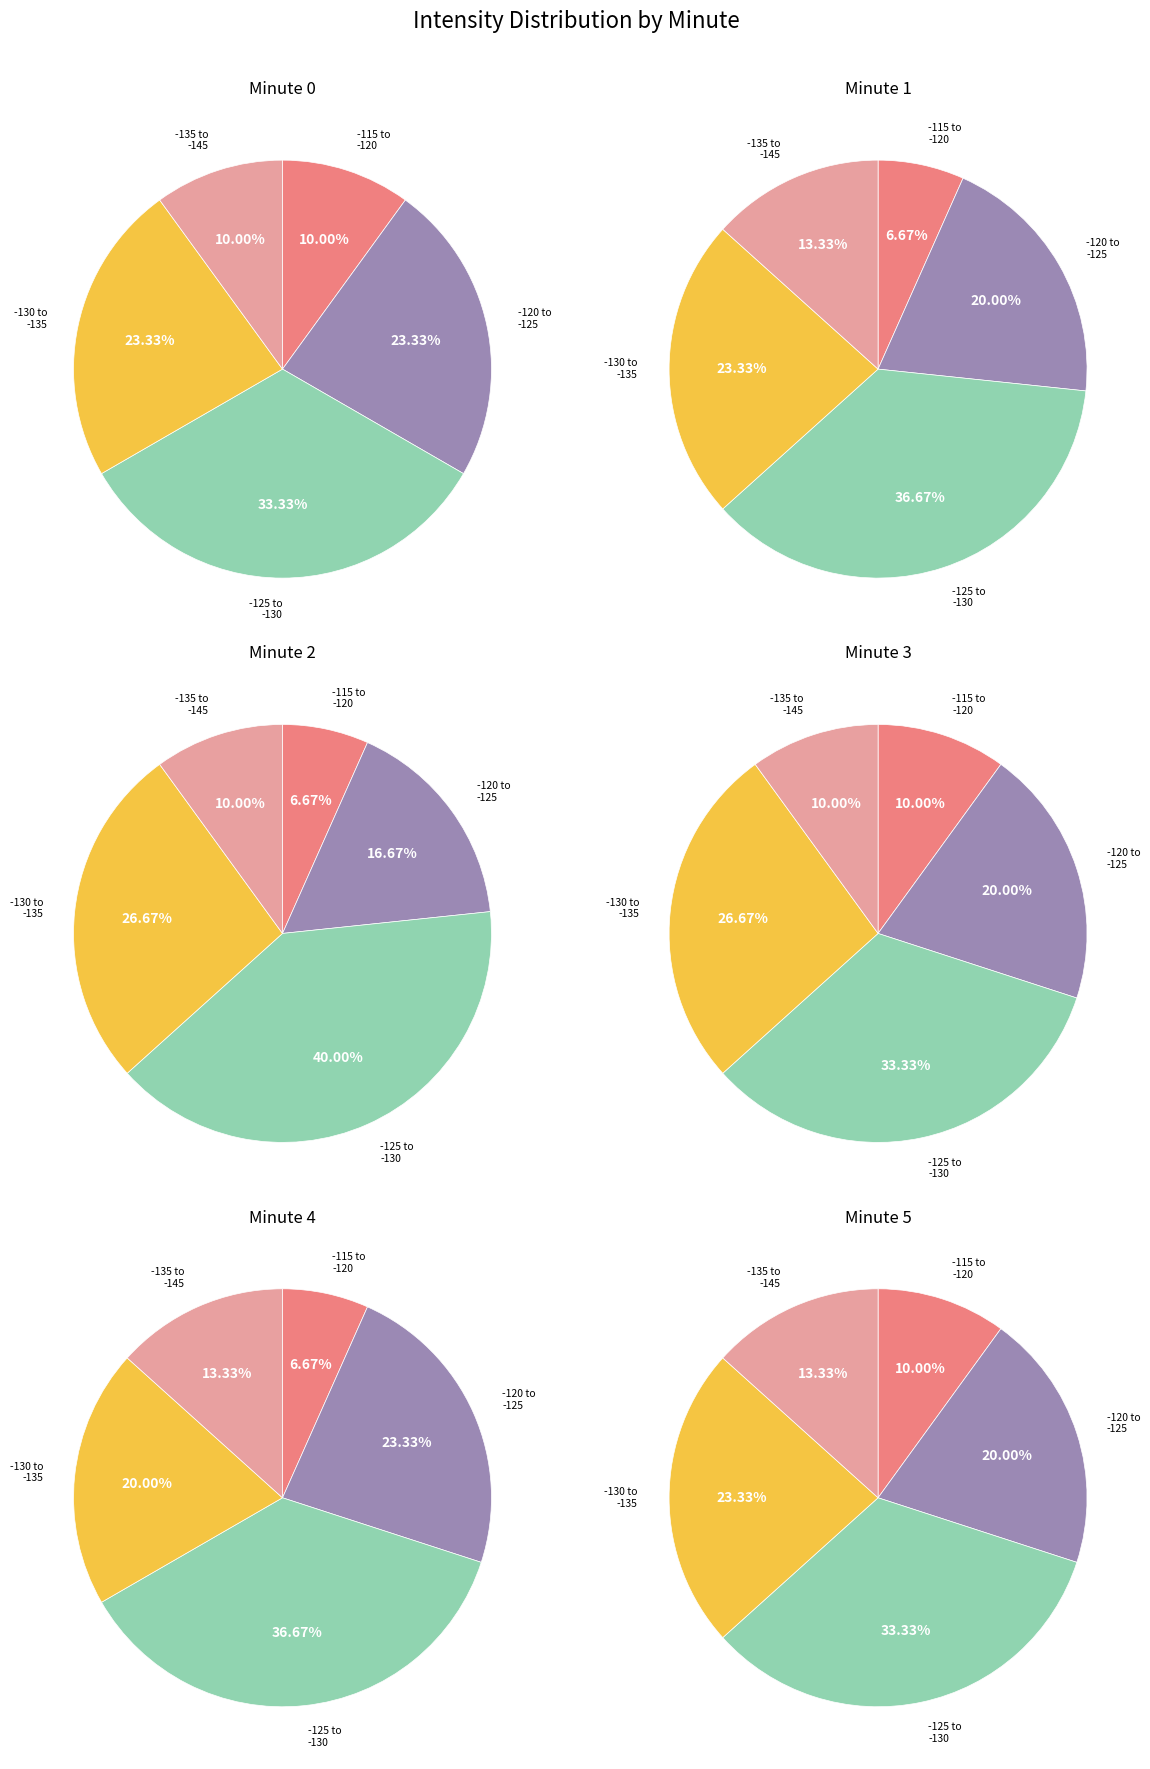

True or false: Minute 3 accounts for 27% of the total.

True